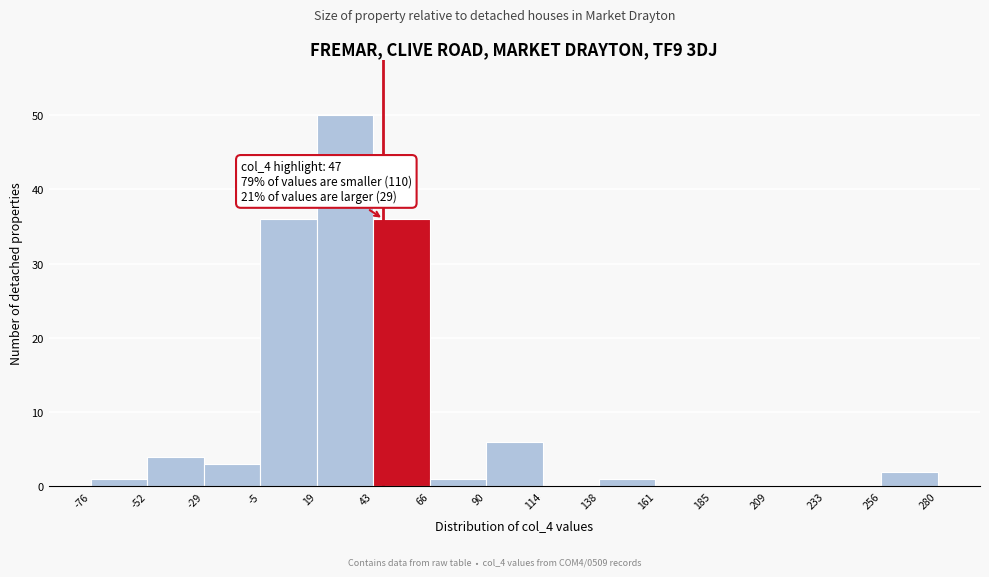

Which range on the x-axis has the tallest bar?

19 to 43